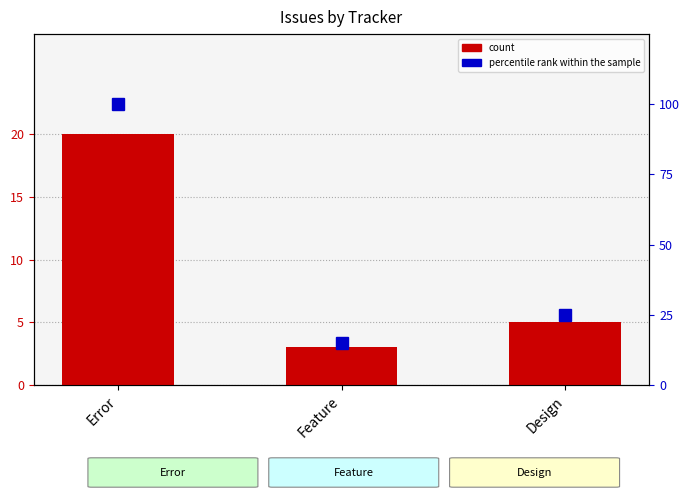

What are all the series names shown in the legend?

count, percentile rank within the sample